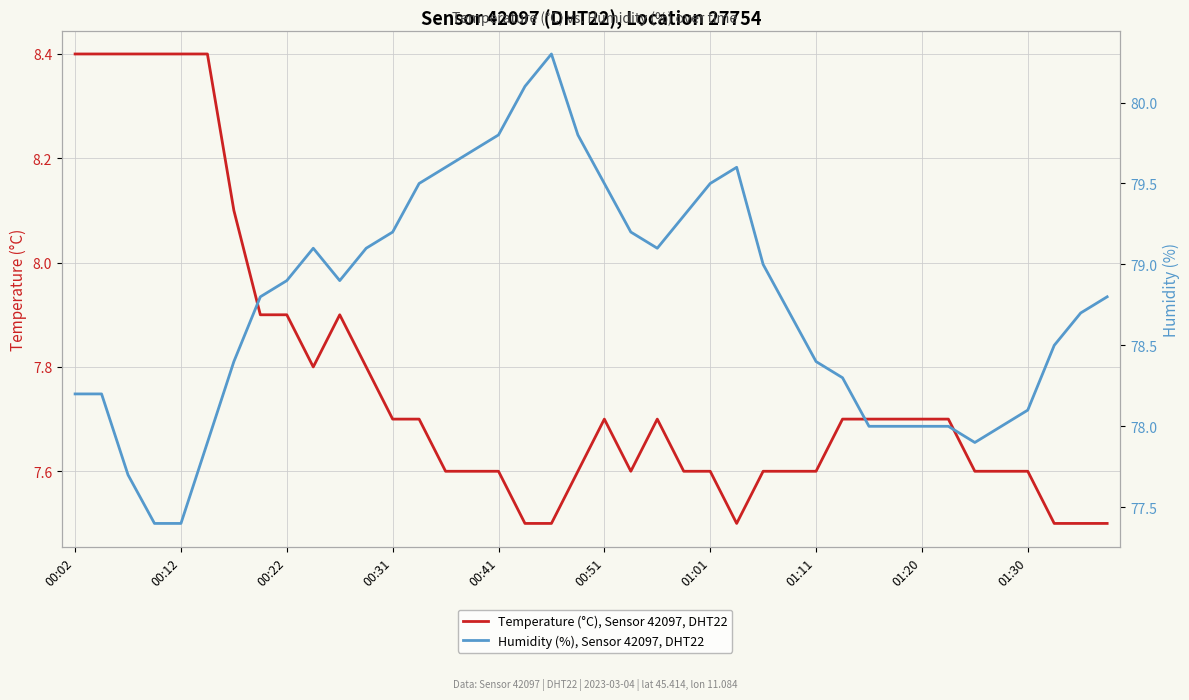

The value of Temperature (°C), Sensor 42097, DHT22 at 34 is 7.6. True or false?

True